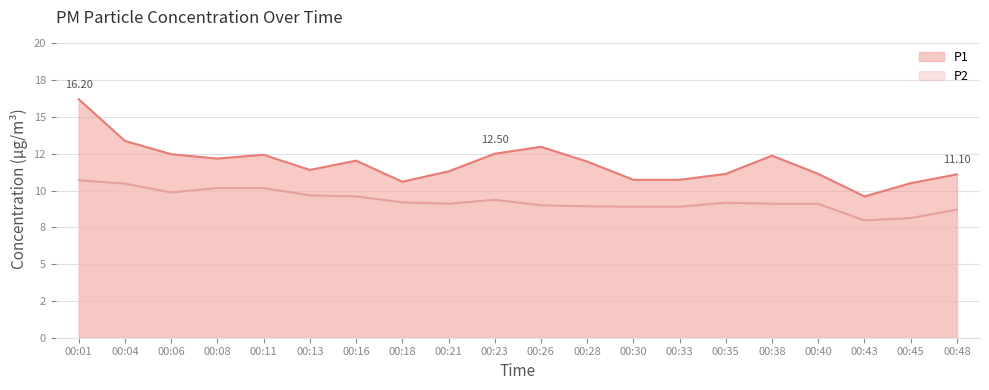

What is the sum of the P1 values at 00:48 and 00:13?

22.5